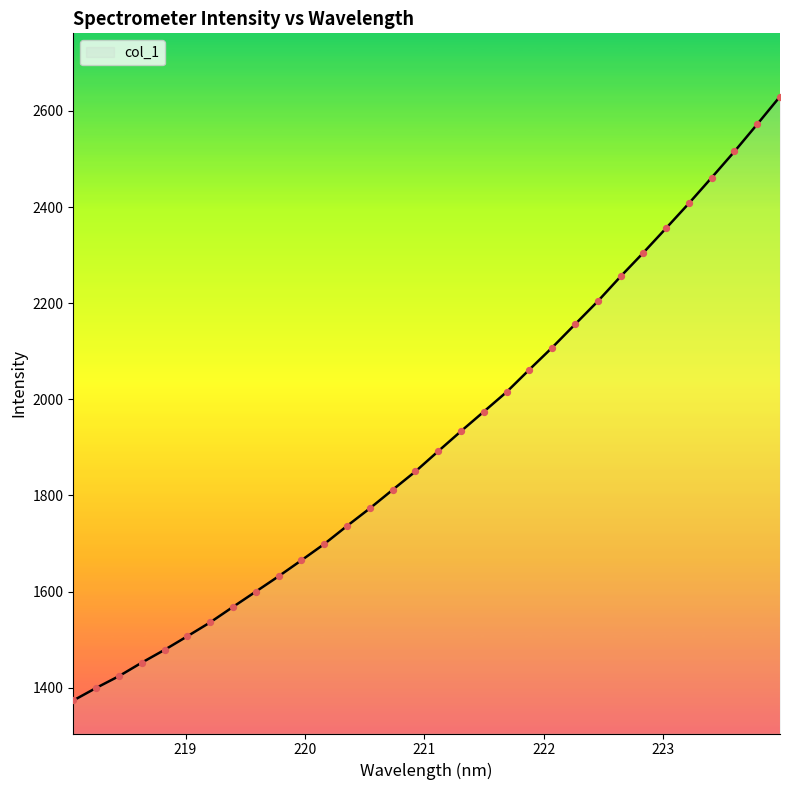

What is the difference between the maximum and minimum values?

1256.2